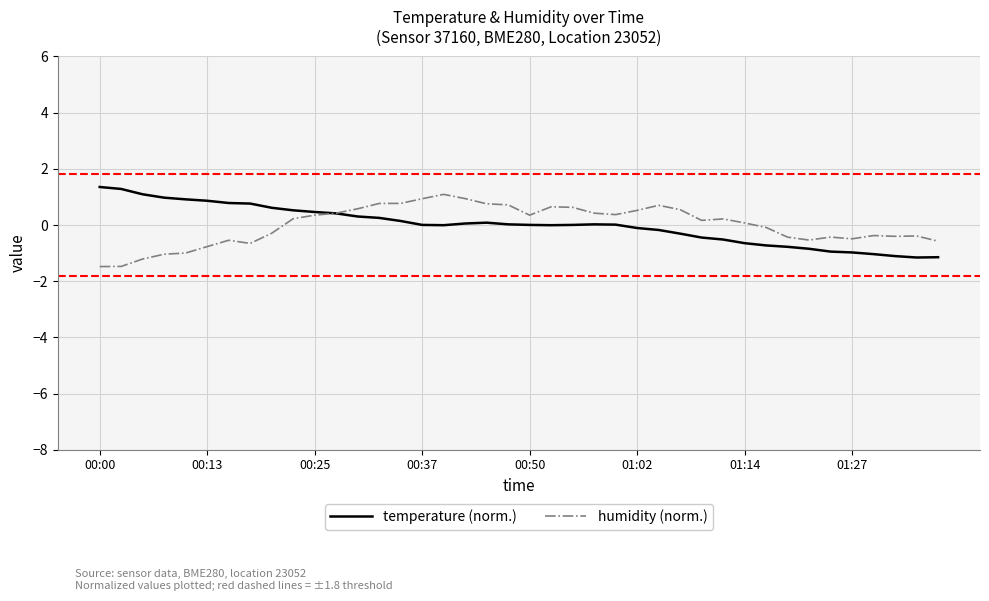

What is the minimum value shown in the chart?

-1.5